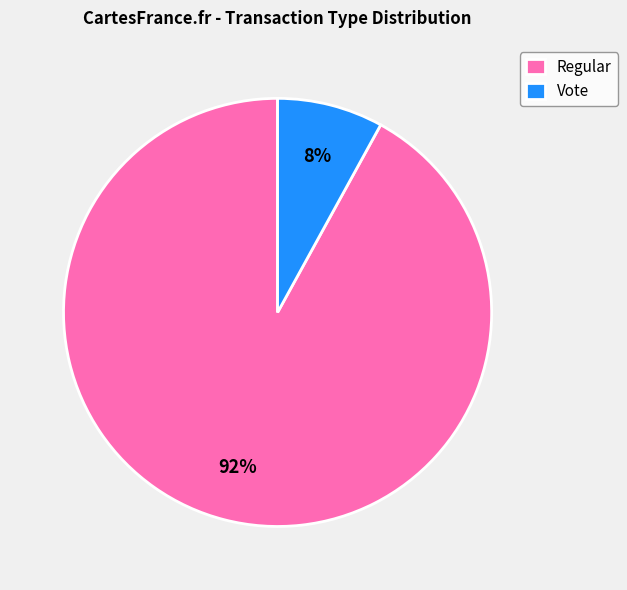

Does any single category account for the majority?

Yes